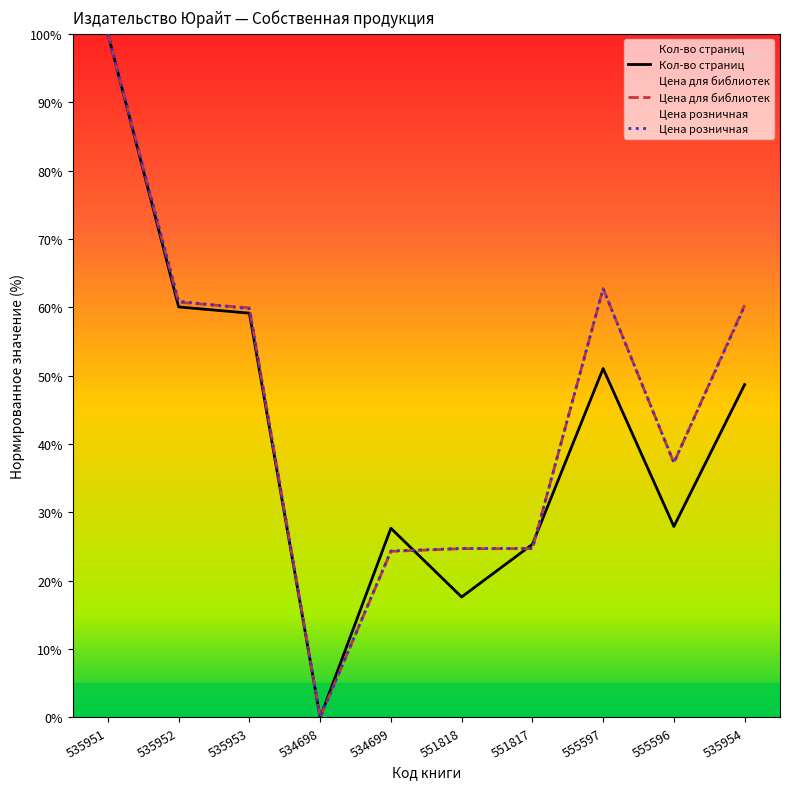

Reading left to right, list all the values displayed in this chart.

Кол-во страниц: 100.0	60.1	59.1	0.0	27.7	17.6	25.3	51.0	27.9	48.7
Цена для библиотек: 100.0	60.7	59.9	0.0	24.3	24.7	24.7	62.8	37.2	60.3
Цена розничная: 100.0	60.9	59.8	0.0	24.4	24.7	24.7	62.7	37.3	60.1